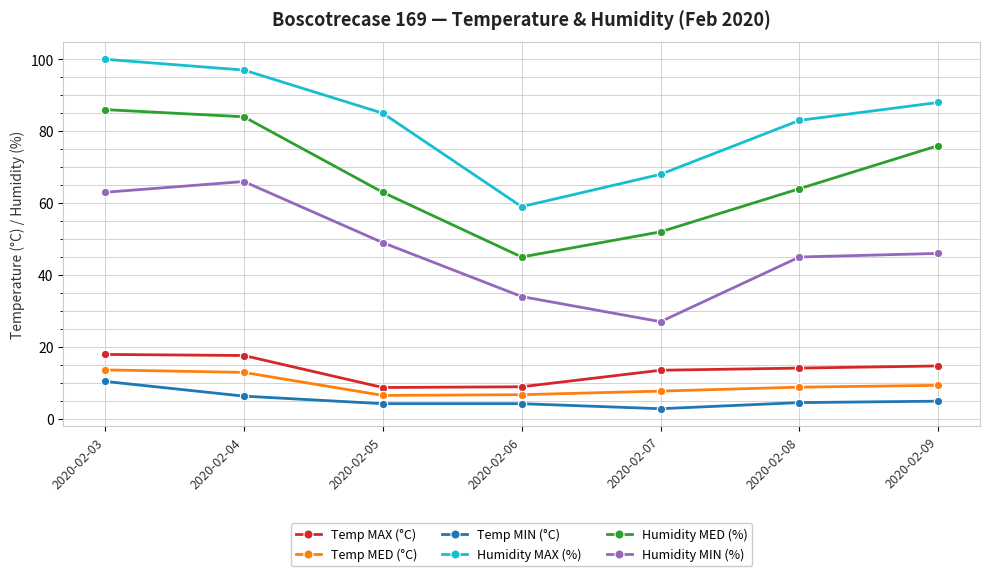

Is the value of Humidity MAX (%) at 2020-02-05 greater than the value of Temp MAX (°C) at 2020-02-03?

Yes